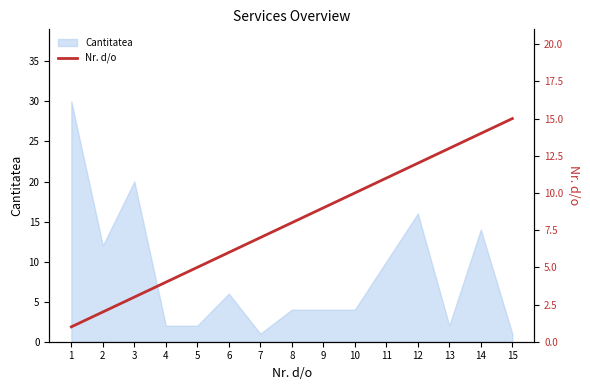

True or false: Cantitatea has a value of 4 at 8.

True